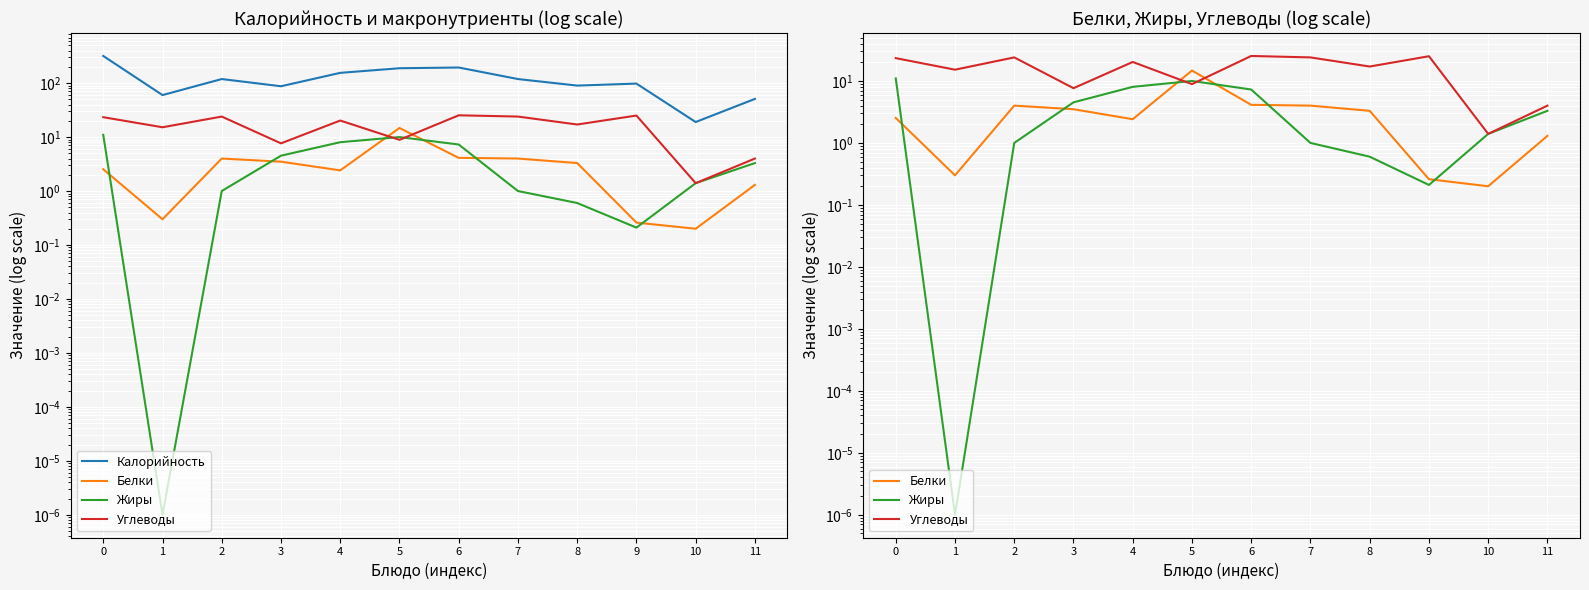

Read the Жиры value at 4.

8.0